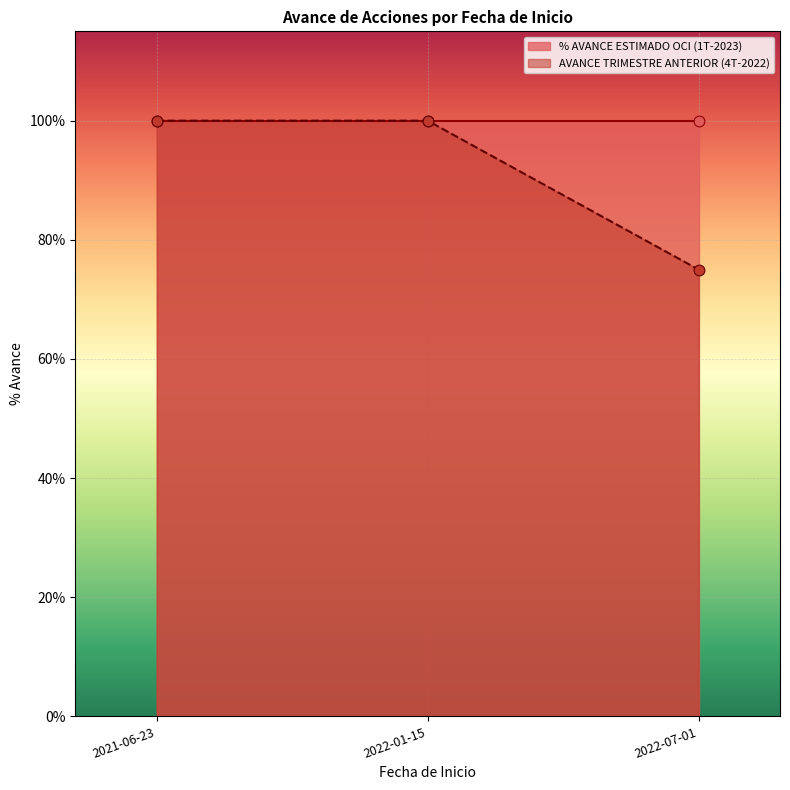

What is the total value across all series at 2021-06-23?

2.0